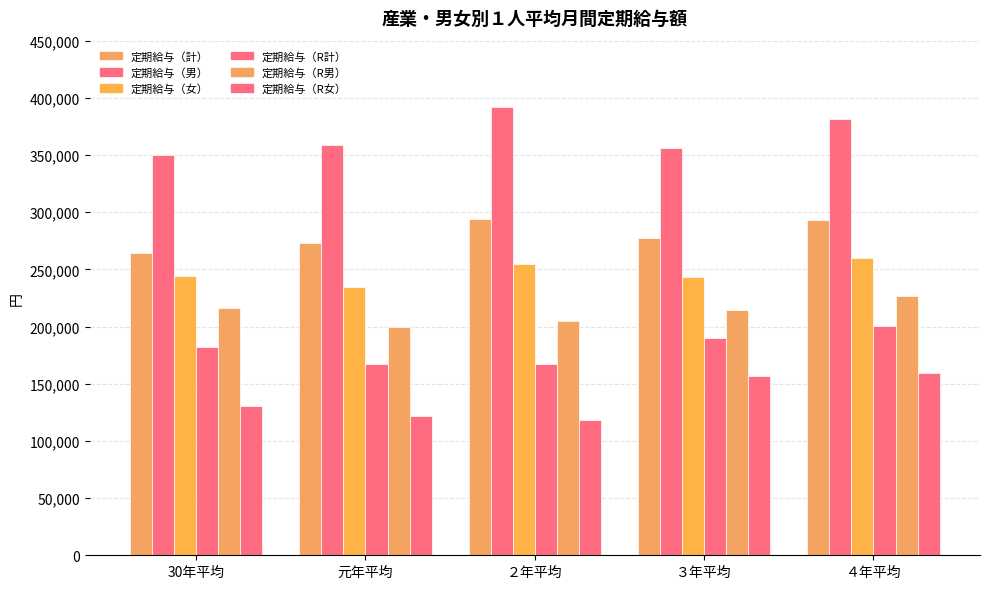

How many bars are there in each group?

6